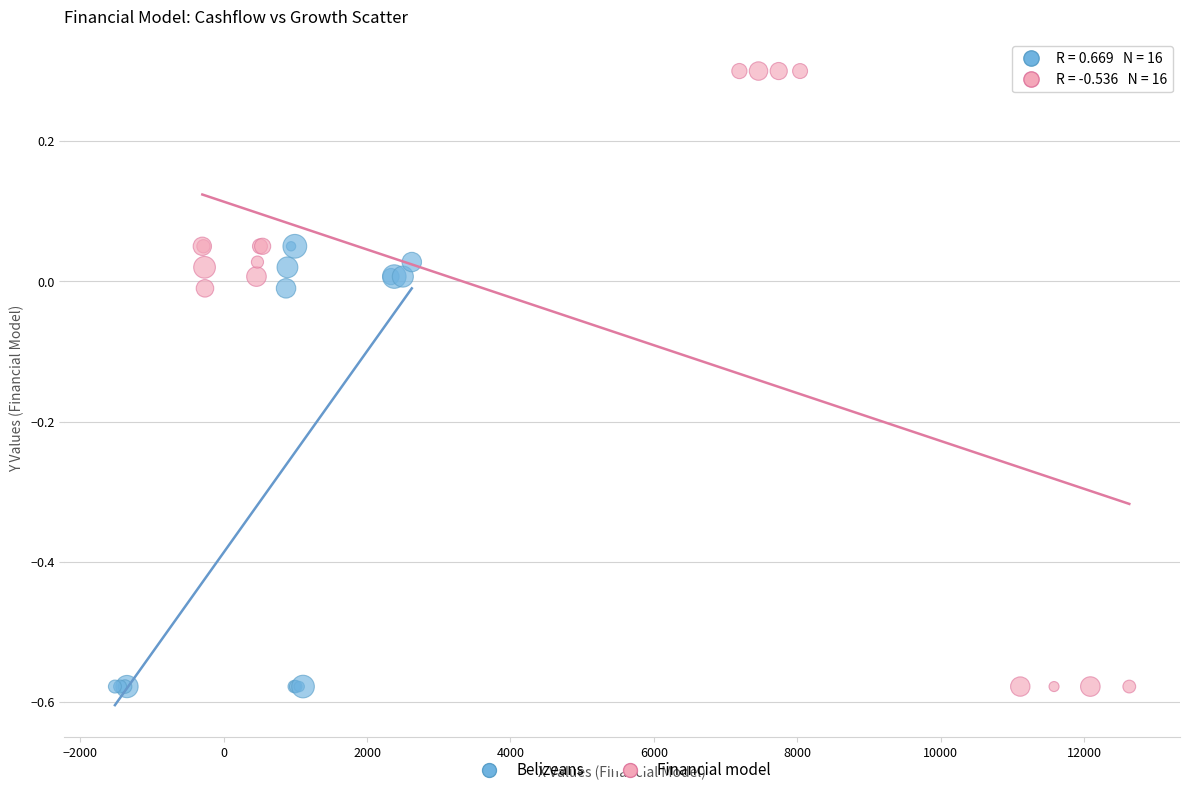

Which series contains the highest Y value?

Financial model